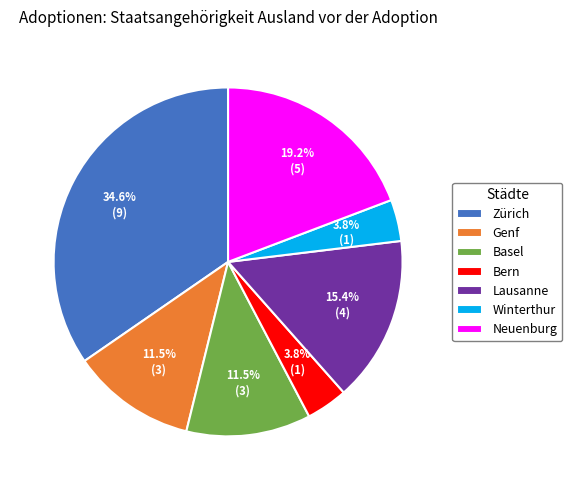

Does Lausanne account for over 50% of the chart?

No